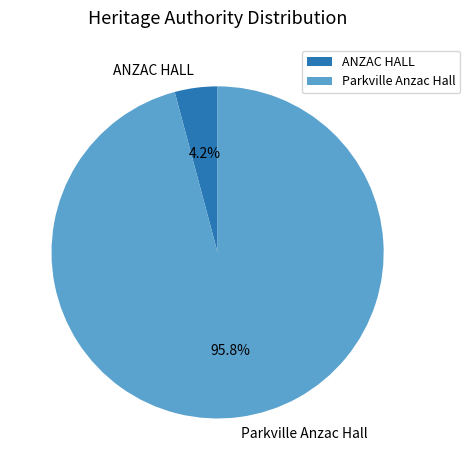

What percentage is NOT represented by Parkville Anzac Hall?

4.2%